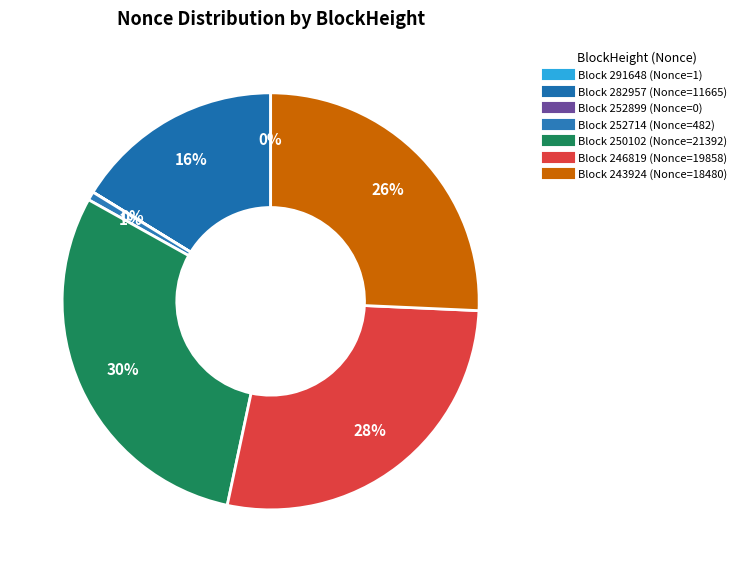

How many segments does this pie chart have?

7